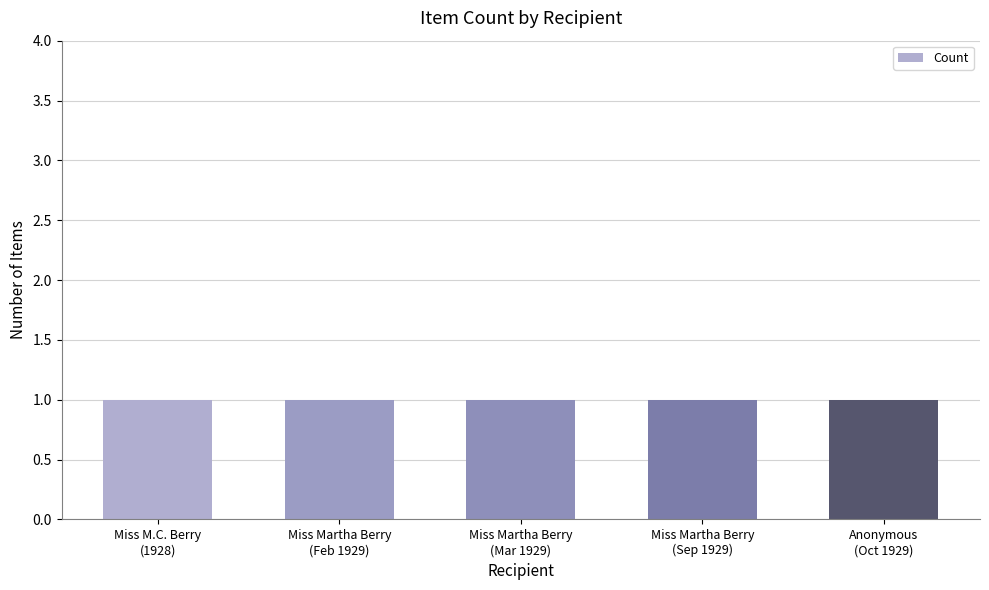

Between Miss Marth M.C. Berry and Anonymous, which is larger?

Miss Marth M.C. Berry